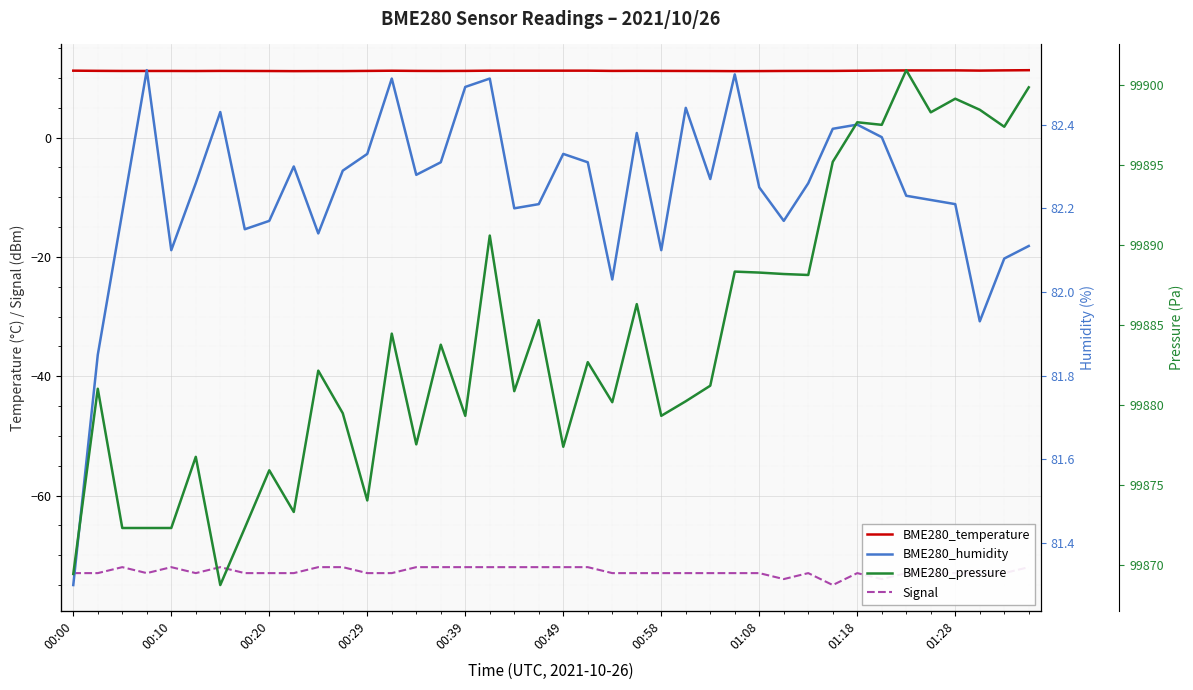

True or false: BME280_pressure has more than 1 points higher than both neighbors.

True